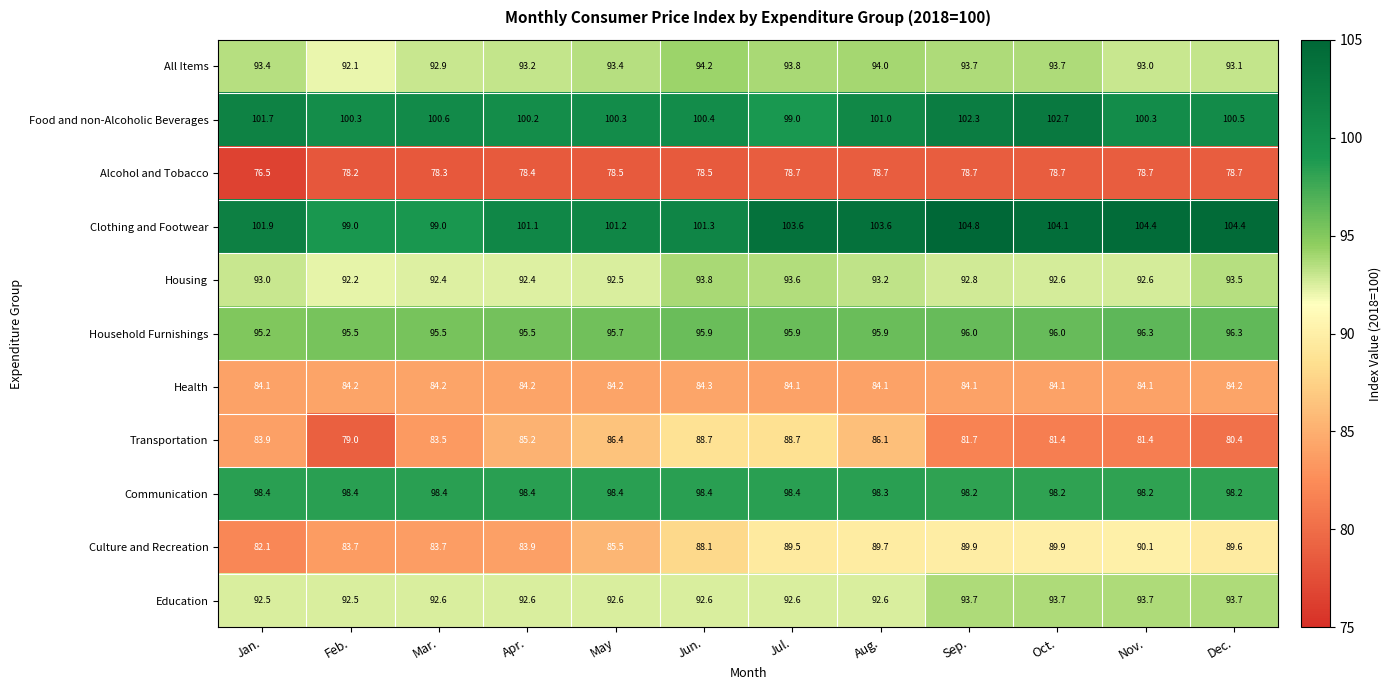

How many series are shown in this chart?

11